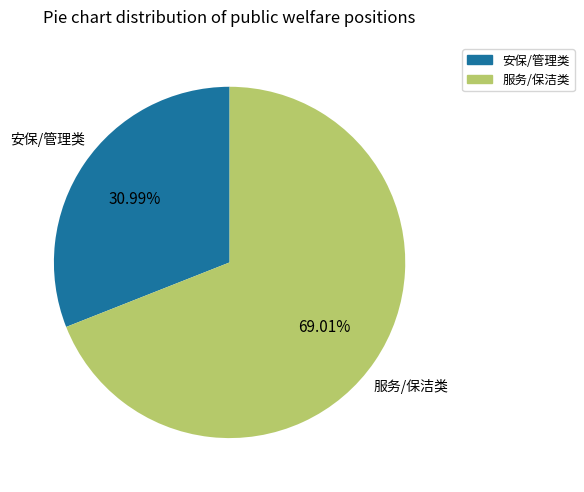

Is there any slice that represents more than half of the pie?

Yes